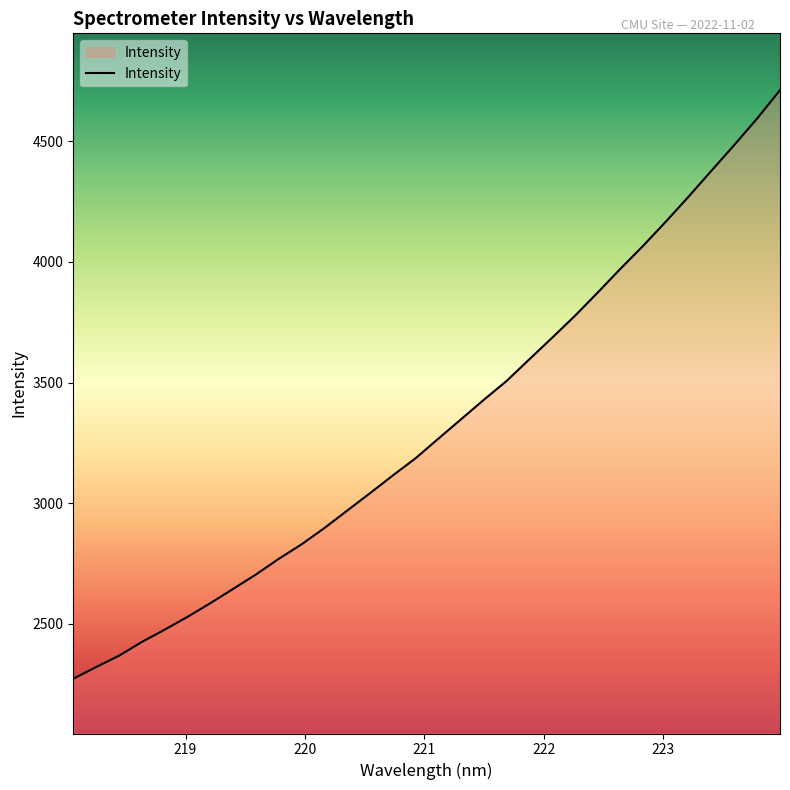

True or false: the data has more than 2 interior local peaks.

False